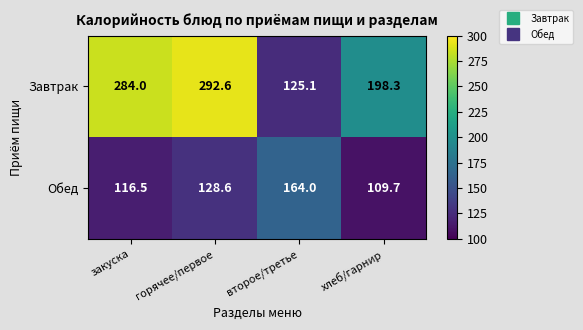

What value does the Завтрак series have at горячее/первое?

292.6